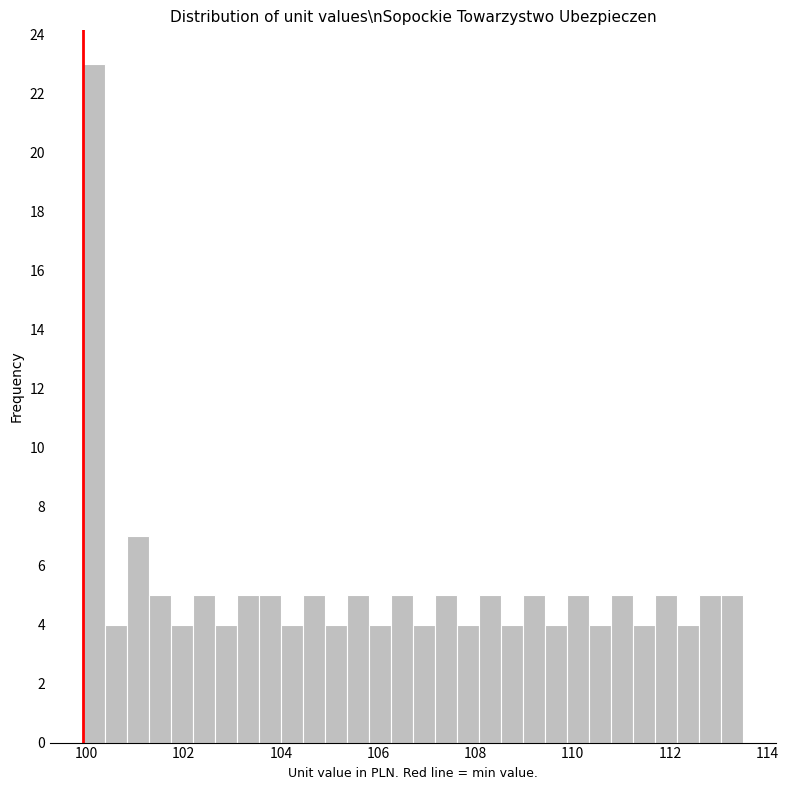

Read against the x-axis, roughly where is the centre of the tallest bar?

100.2